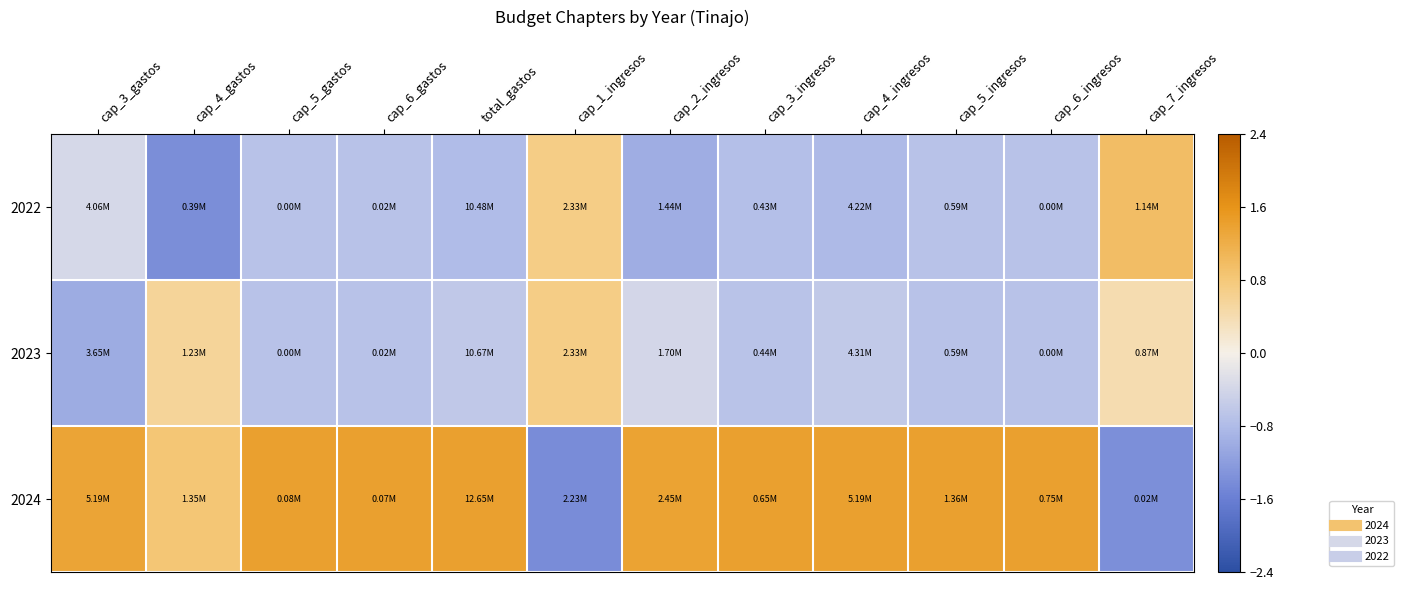

Reading left to right, extract all data points from this chart.

2024: cap_3_gastos=1.4	cap_4_gastos=0.8	cap_5_gastos=1.4	cap_6_gastos=1.4	total_gastos=1.4	cap_1_ingresos=-1.4	cap_2_ingresos=1.4	cap_3_ingresos=1.4	cap_4_ingresos=1.4	cap_5_ingresos=1.4	cap_6_ingresos=1.4	cap_7_ingresos=-1.4
2023: cap_3_gastos=-1.0	cap_4_gastos=0.6	cap_5_gastos=-0.7	cap_6_gastos=-0.7	total_gastos=-0.6	cap_1_ingresos=0.7	cap_2_ingresos=-0.4	cap_3_ingresos=-0.7	cap_4_ingresos=-0.6	cap_5_ingresos=-0.7	cap_6_ingresos=-0.7	cap_7_ingresos=0.4
2022: cap_3_gastos=-0.4	cap_4_gastos=-1.4	cap_5_gastos=-0.7	cap_6_gastos=-0.7	total_gastos=-0.8	cap_1_ingresos=0.7	cap_2_ingresos=-1.0	cap_3_ingresos=-0.7	cap_4_ingresos=-0.8	cap_5_ingresos=-0.7	cap_6_ingresos=-0.7	cap_7_ingresos=1.0